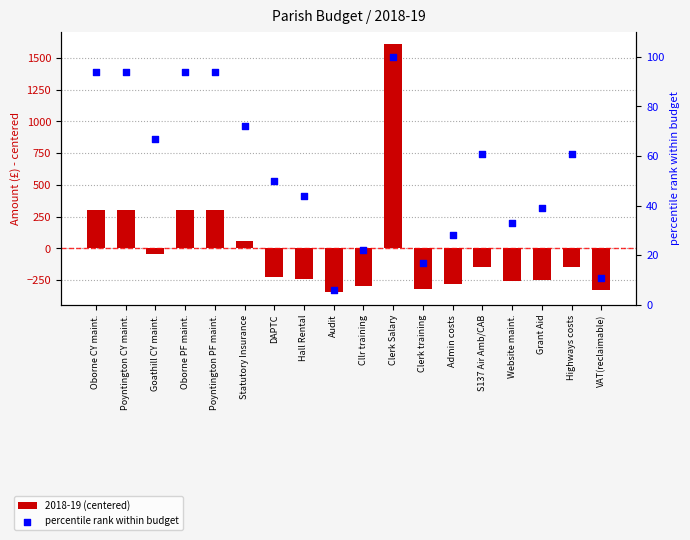

Which series has the largest total across all categories?

percentile rank within budget